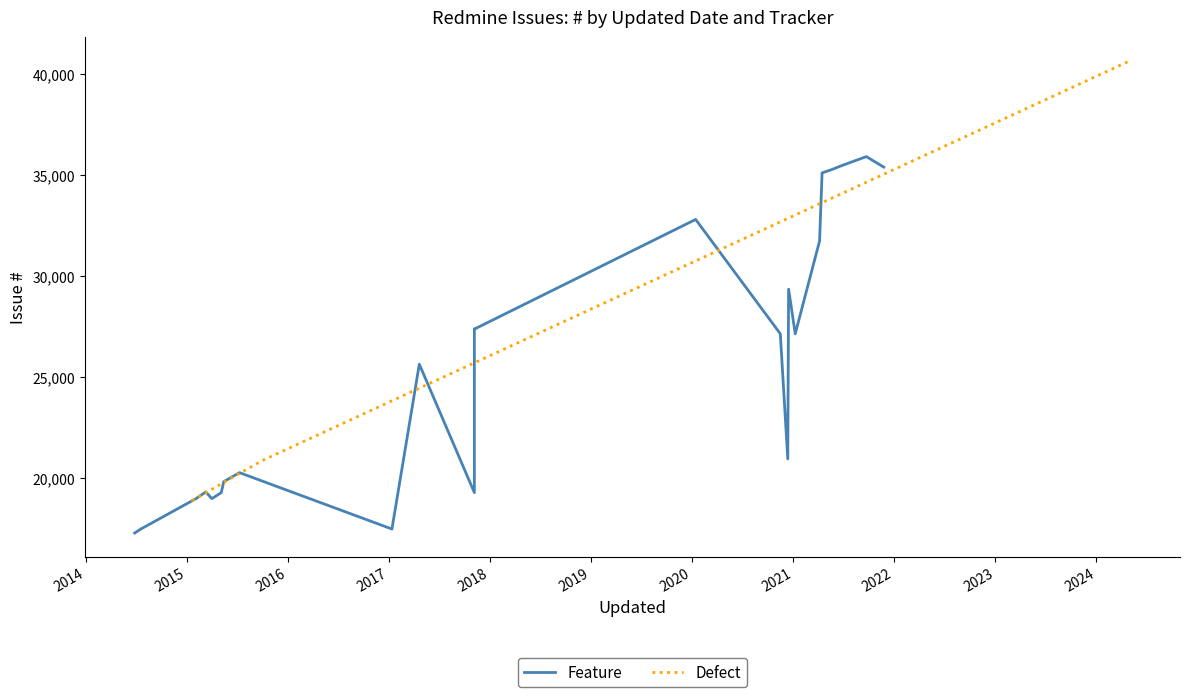

What is the difference between the values at 2014 and 2015?

1959